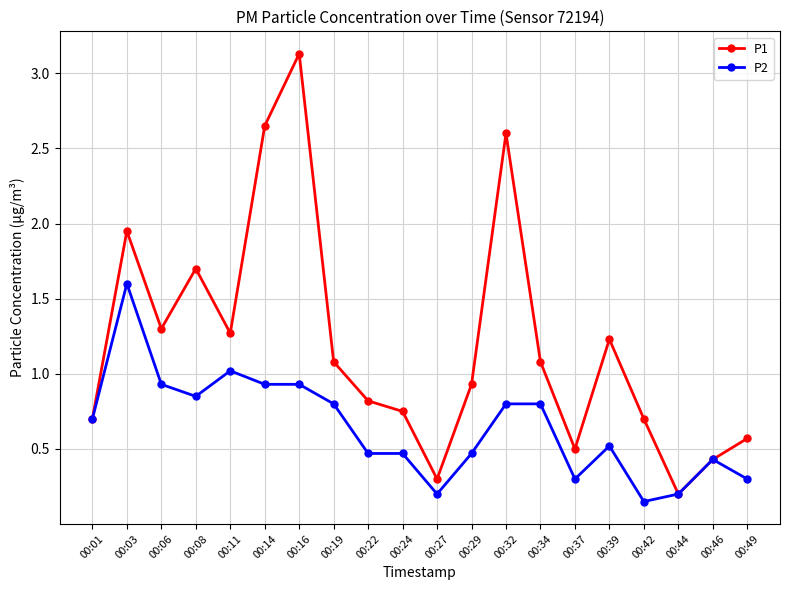

What is the difference between the maximum and second lowest values in the P1 series?

2.8